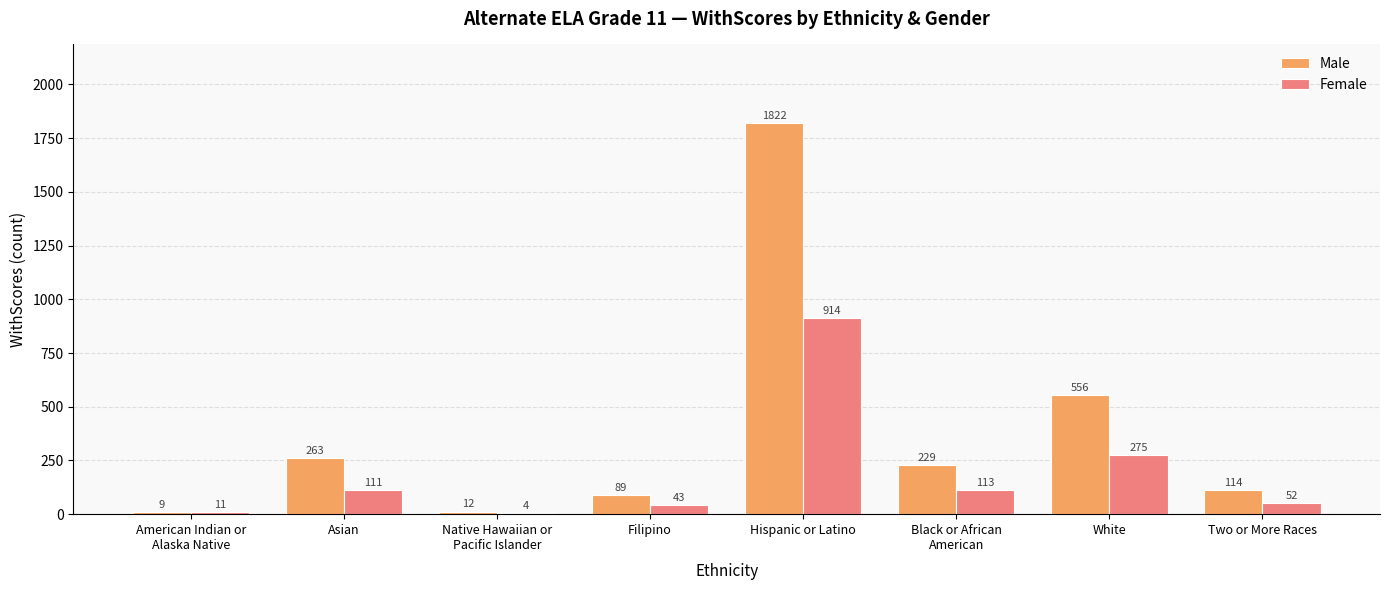

Is it true that Female equals 113 at Black or African
American?

True